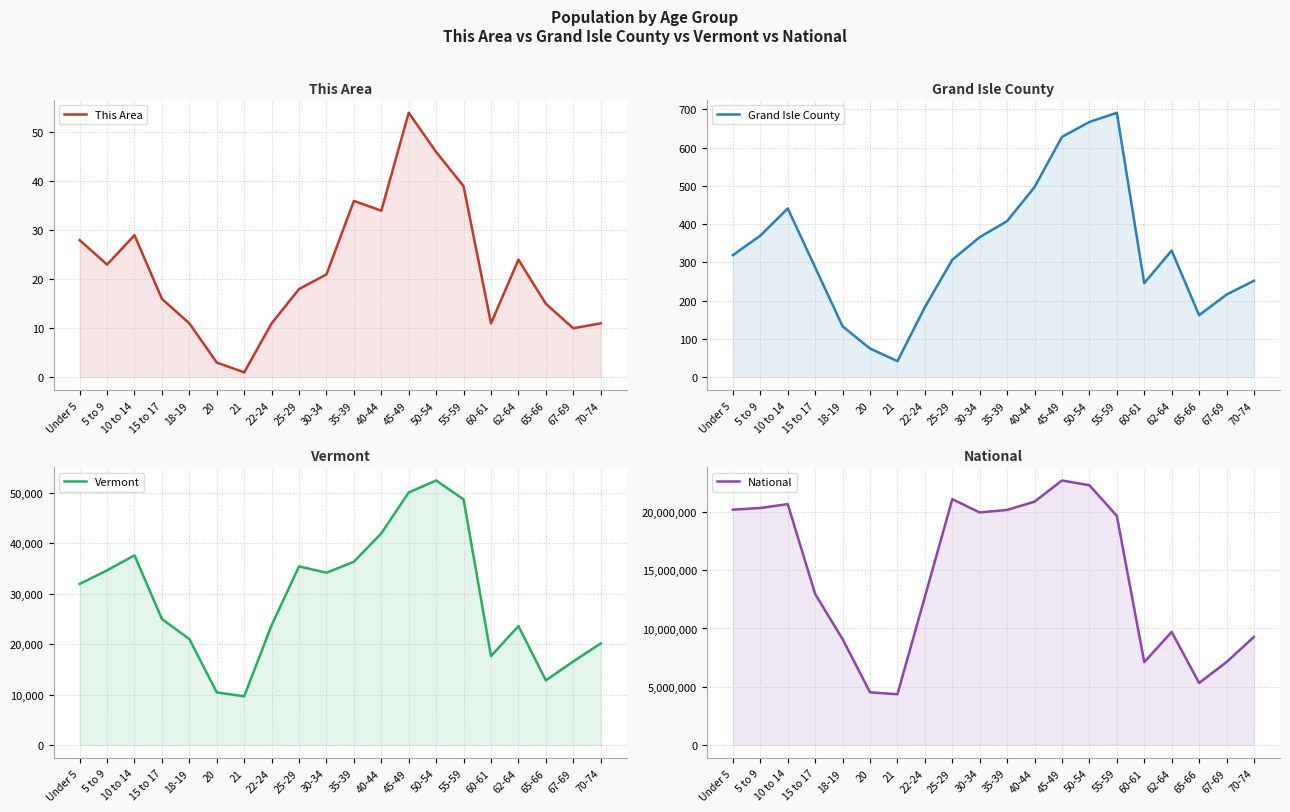

Where does the Vermont series first go above 31952?

5 to 9